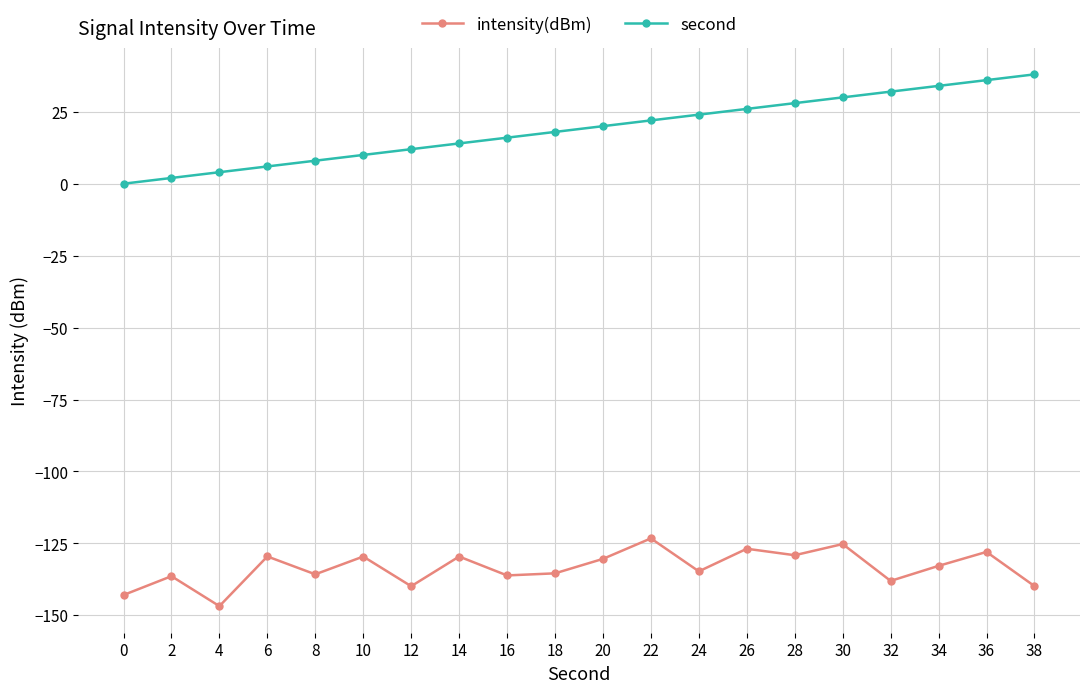

True or false: second and intensity(dBm) intersect in this chart.

False